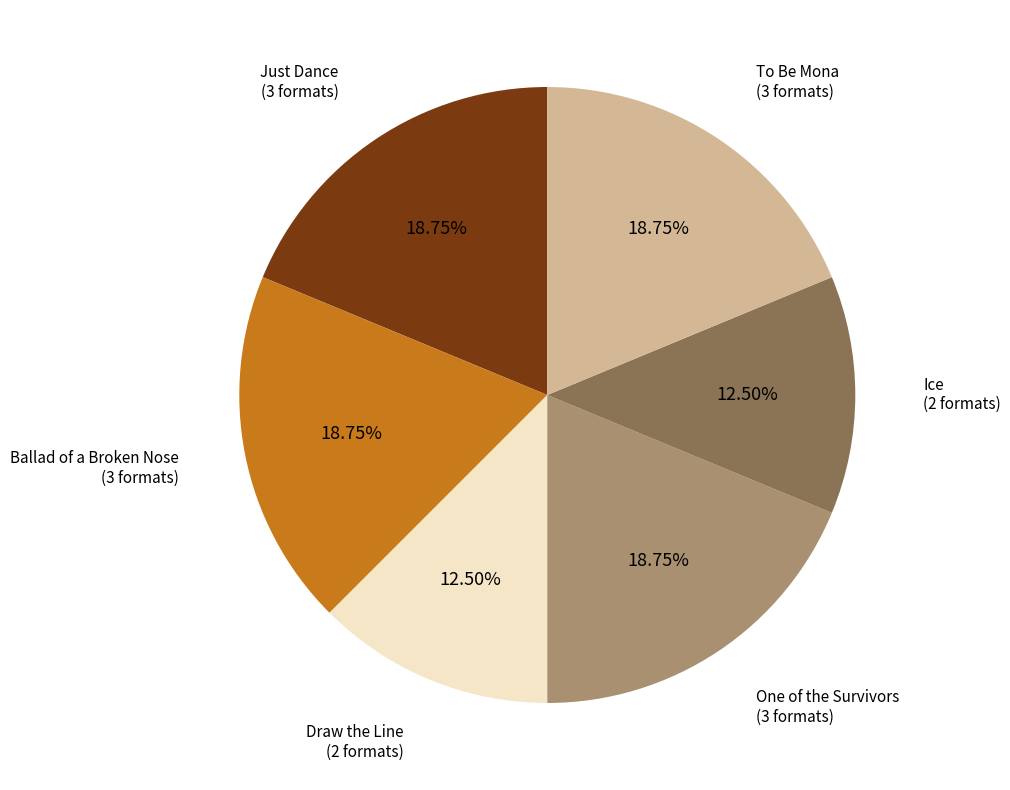

Is there any slice that represents more than half of the pie?

No